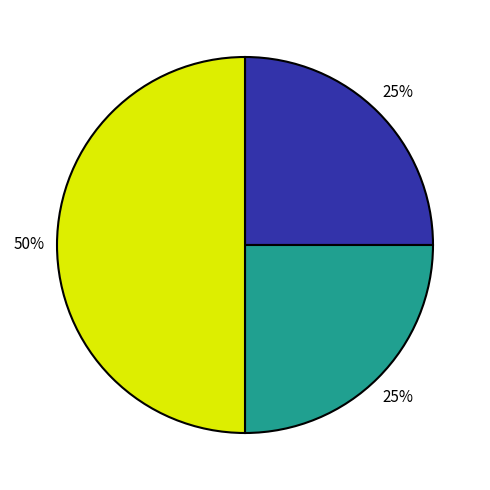

To the nearest percent, what is the difference between the largest and smallest slice percentages?

25%